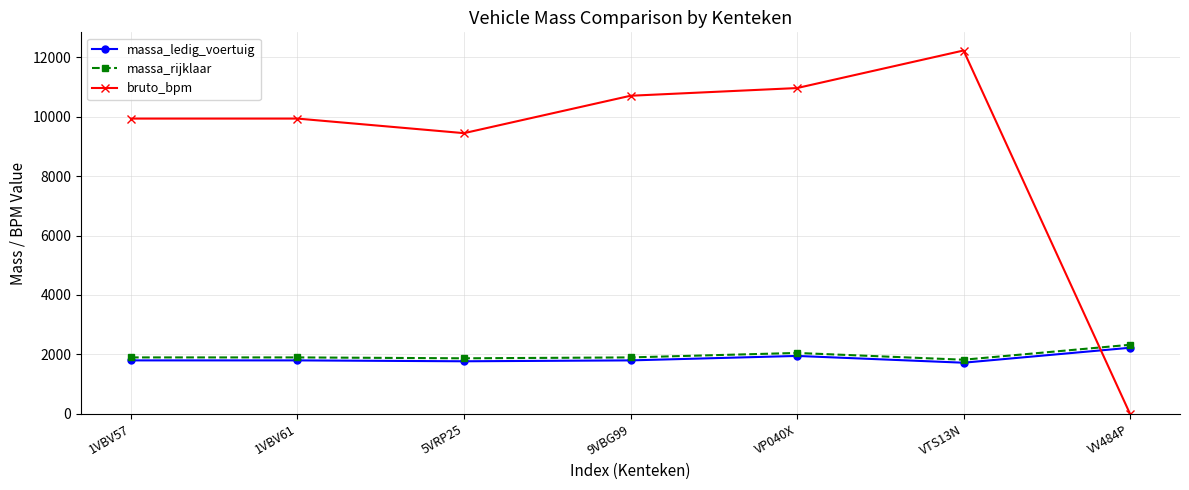

What position from the right is VTS13N?

2